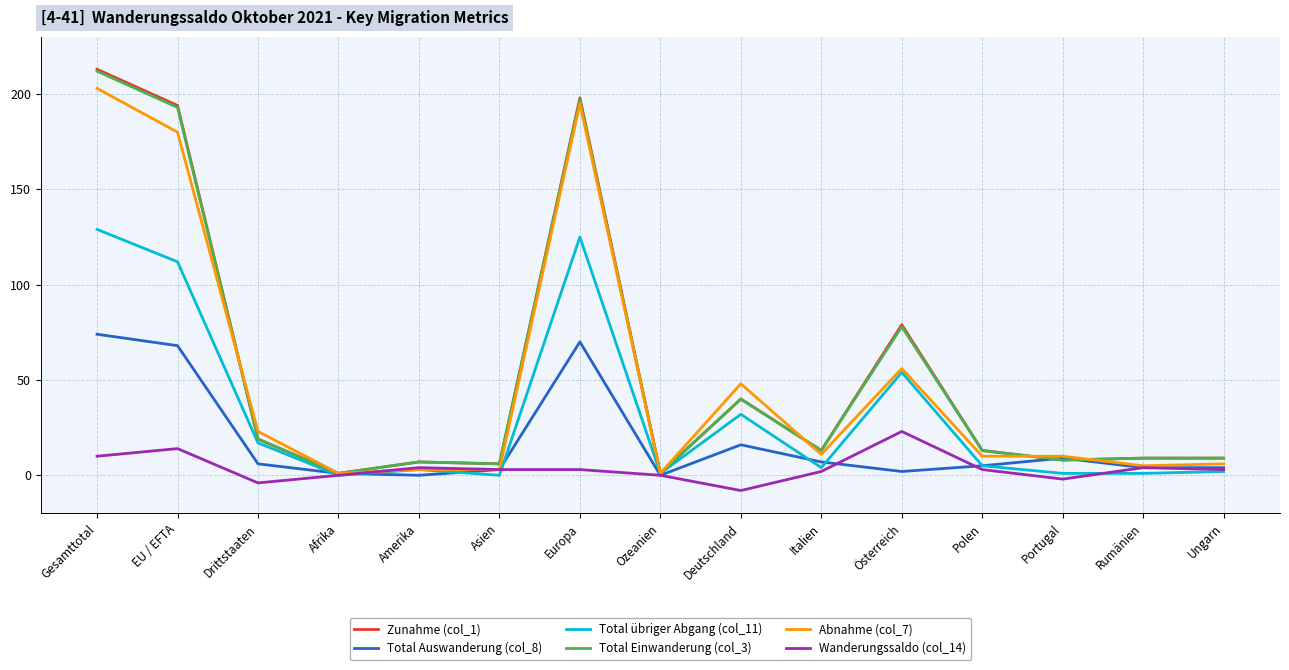

Which category has the lowest value in the Wanderungssaldo (col_14) series?

Deutschland